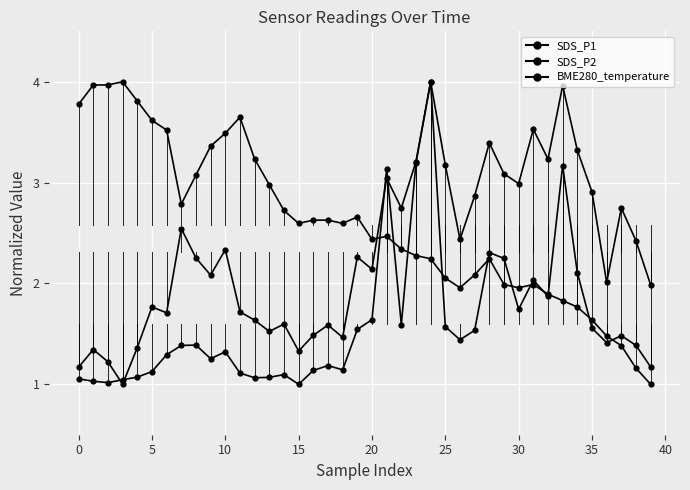

At which category is the sum across all series the highest?

24